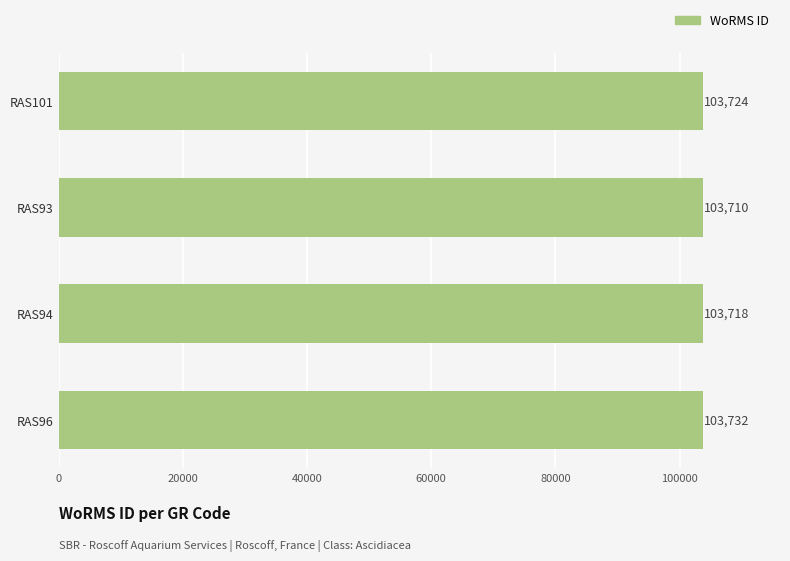

Which category has the lowest value across all series?

RAS93